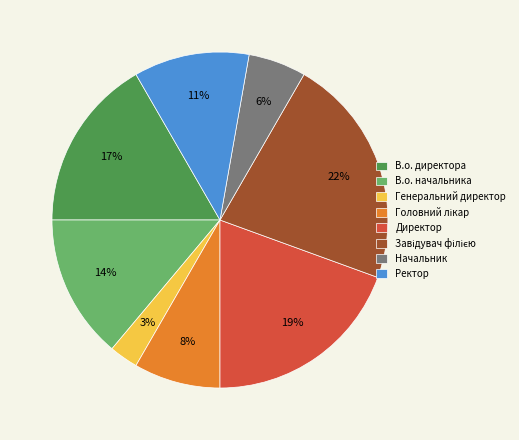

To the nearest percent, what percentage of the pie is Генеральний директор?

3%